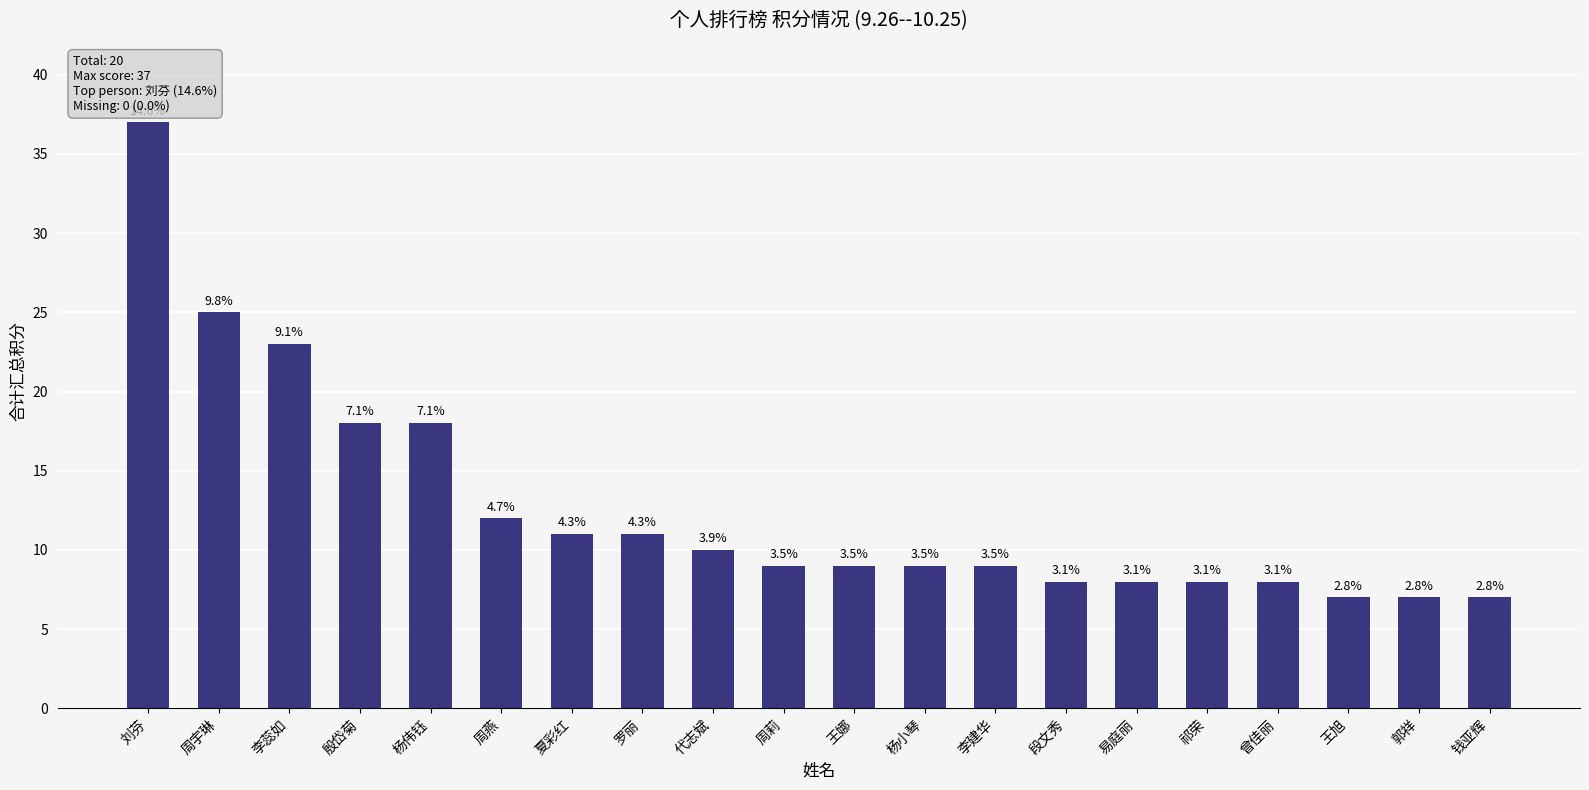

Reading right to left, list all the values displayed in this chart.

7	7	7	8	8	8	8	9	9	9	9	10	11	11	12	18	18	23	25	37